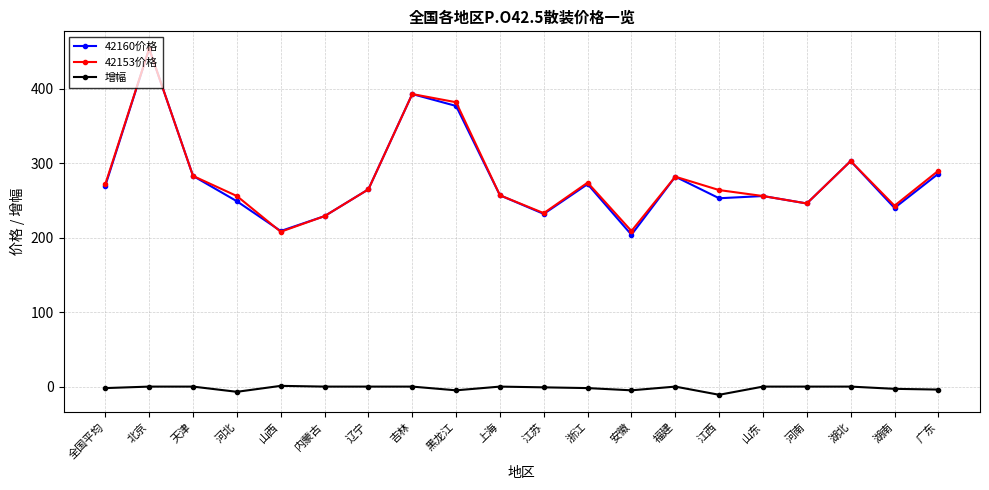

True or false: 42153价格 and 增幅 cross at least once.

False